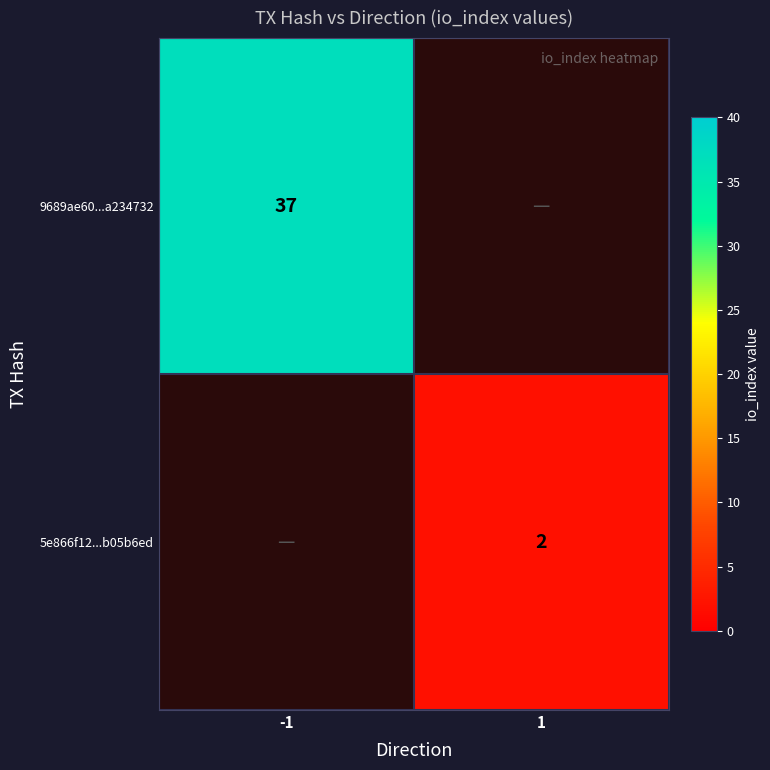

True or false: 9689ae60...a234732 has a value of 37 at -1.

True